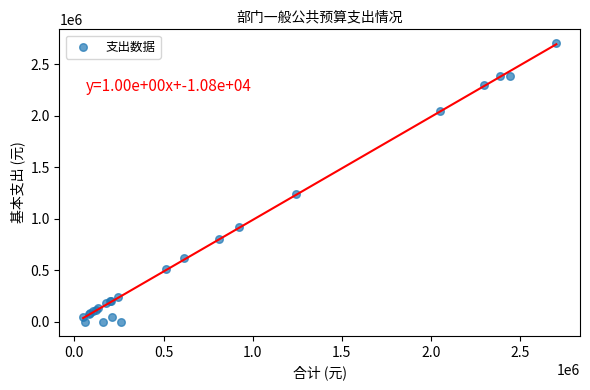

What Y value in the scatter plot is closest to 1352178?

1242023.0